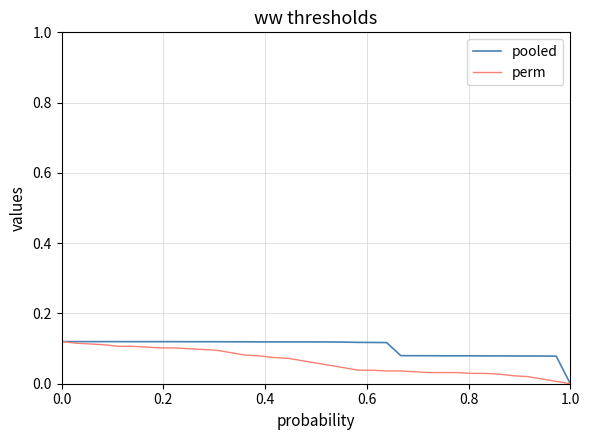

Is it true that pooled equals -0.1 at 1.0?

False